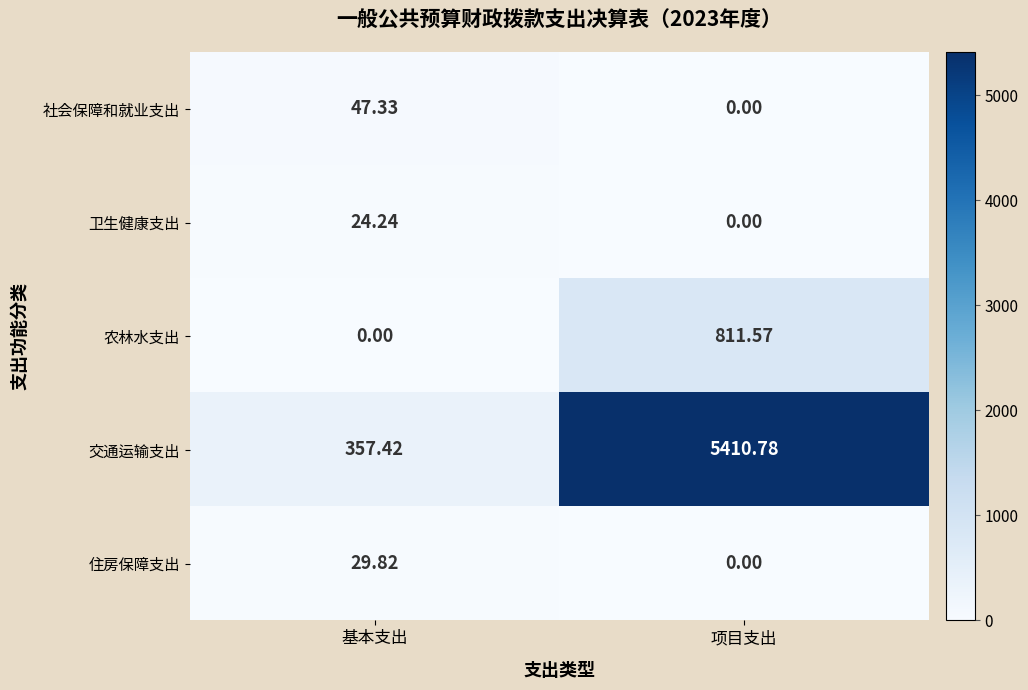

Which series has the widest spread of values?

交通运输支出